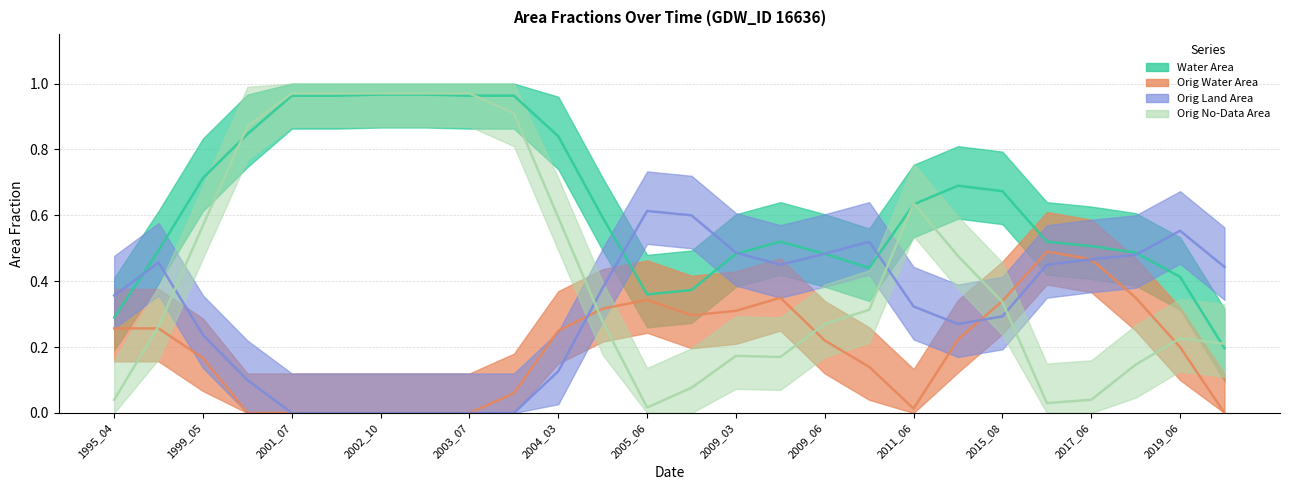

How many distinct data groups are displayed?

4